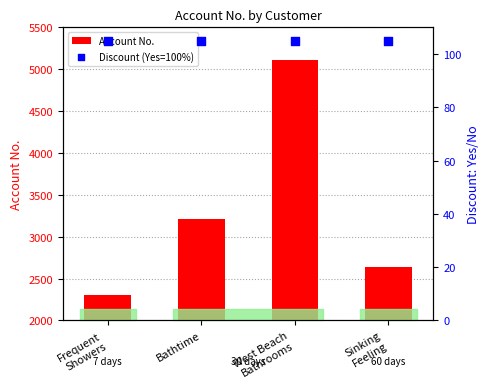

Which series has the largest total across all categories?

Account No.